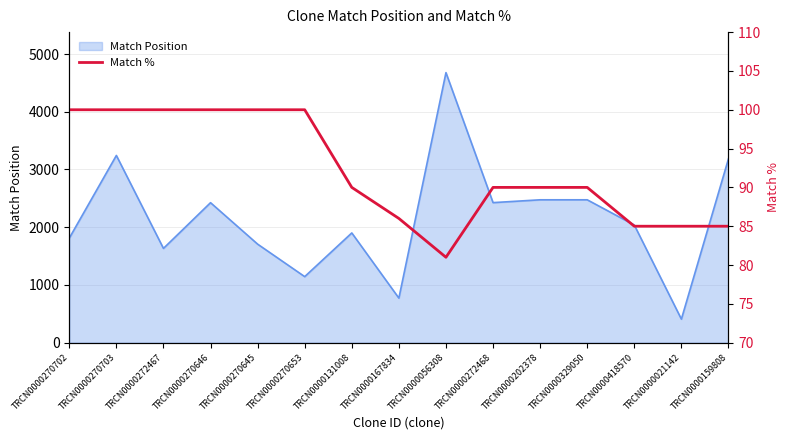

Where does the data first go above 90?

TRCN0000270702